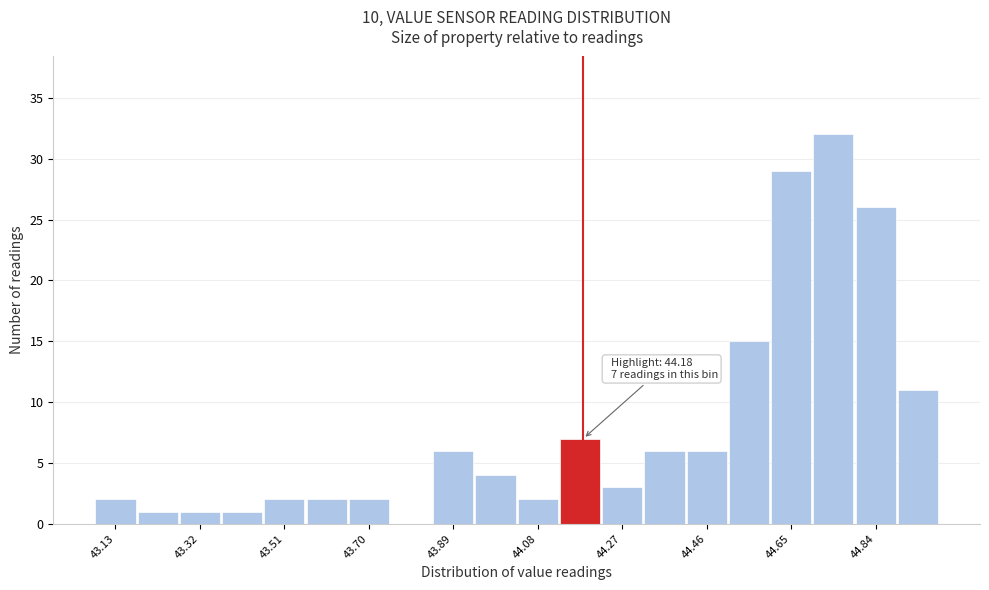

Over which range of the x-axis is the bar tallest?

44.695 to 44.790